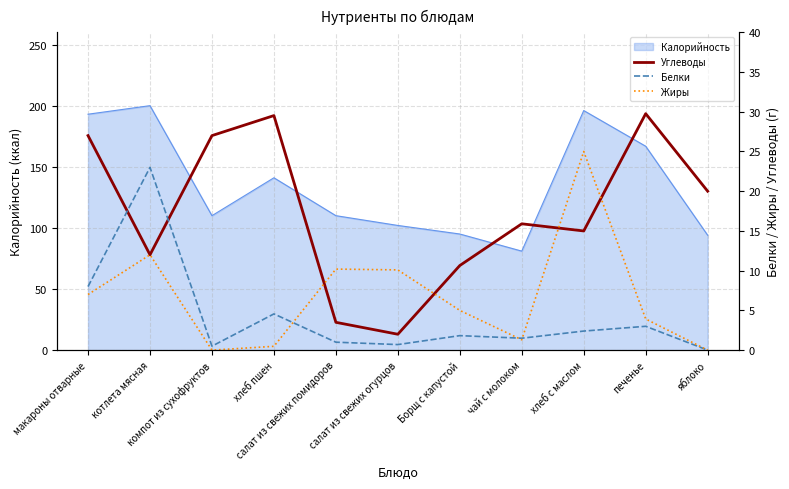

How many lines are shown in the chart?

3